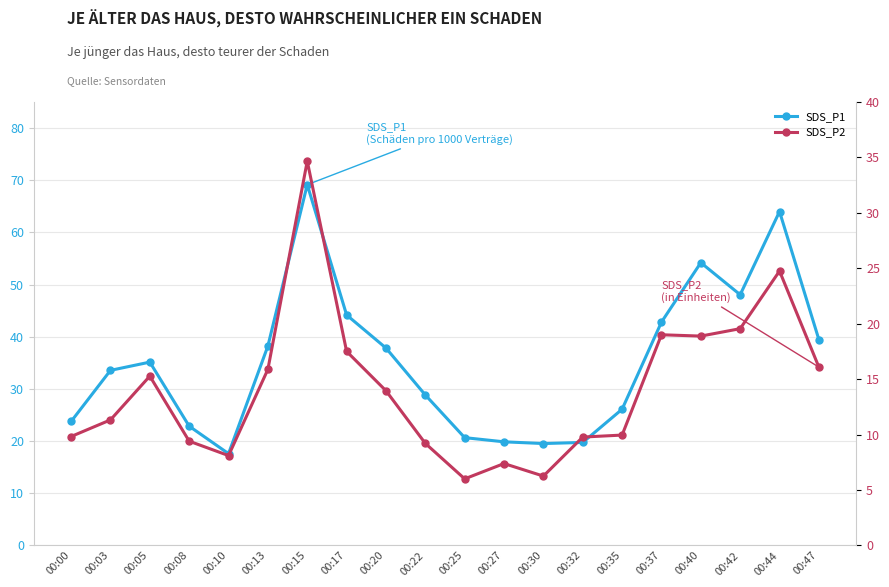

Reading left to right, transcribe all the data shown in this chart.

SDS_P1: 23.8	33.5	35.1	22.9	17.6	38.2	69.2	44.2	37.8	28.8	20.6	19.9	19.5	19.7	26.1	42.8	54.2	48.0	64.0	39.5
SDS_P2: 9.8	11.3	15.3	9.4	8.1	15.9	34.7	17.5	13.9	9.2	6.0	7.4	6.2	9.8	9.9	19.0	18.9	19.6	24.8	16.1